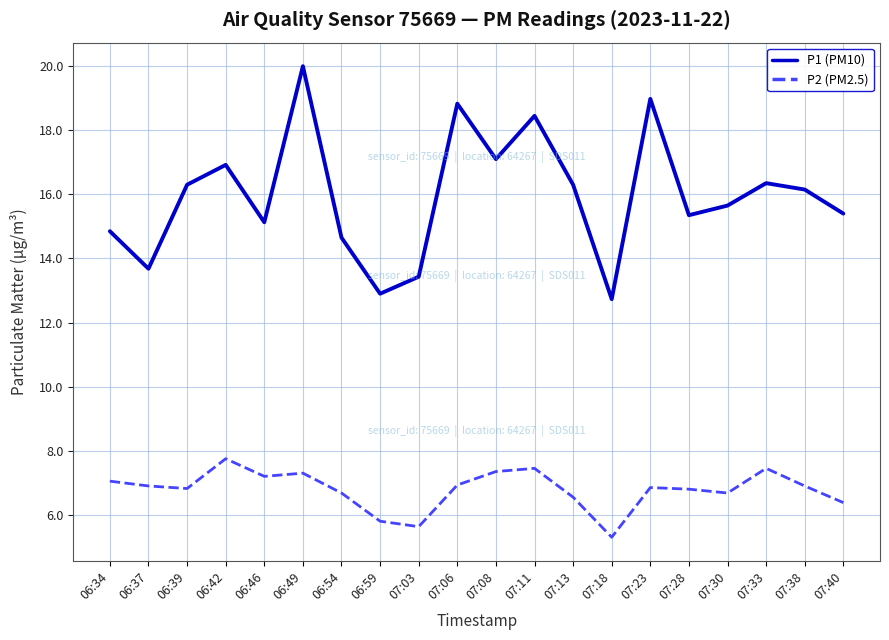

What is the spread (max minus min) of values at 06:34?

7.8